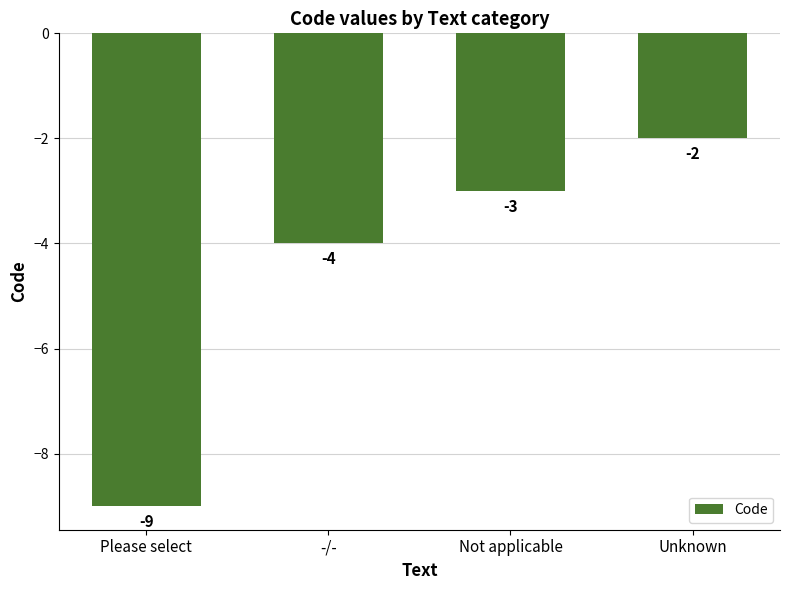

True or false: the data shows -3 at -/-.

False